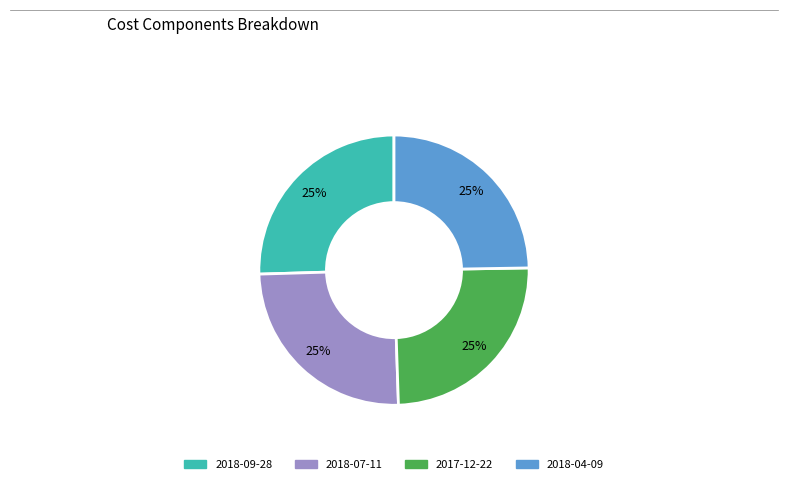

How many segments does this pie chart have?

4